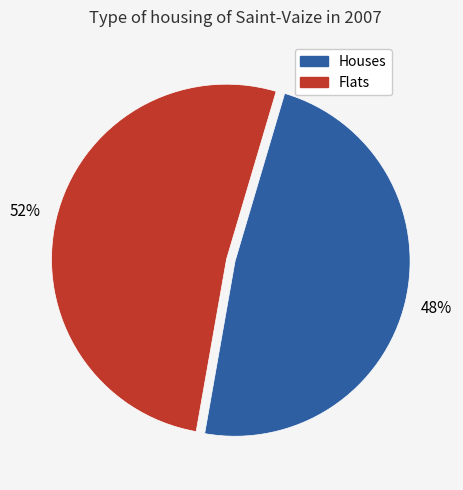

Which slice is the largest?

Flats